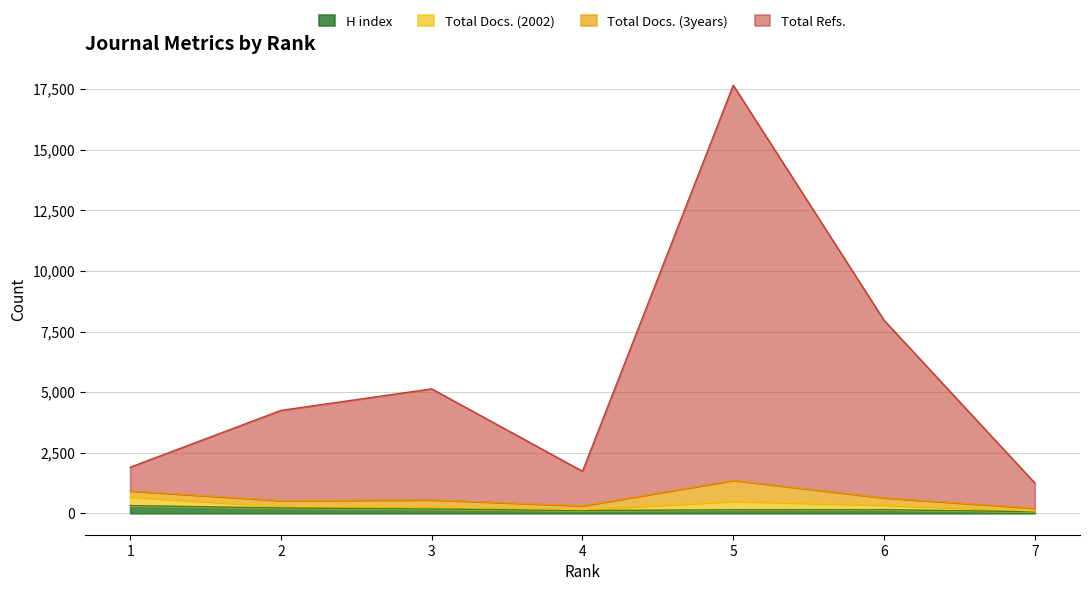

How many interior local peaks does the Total Refs. series have?

2